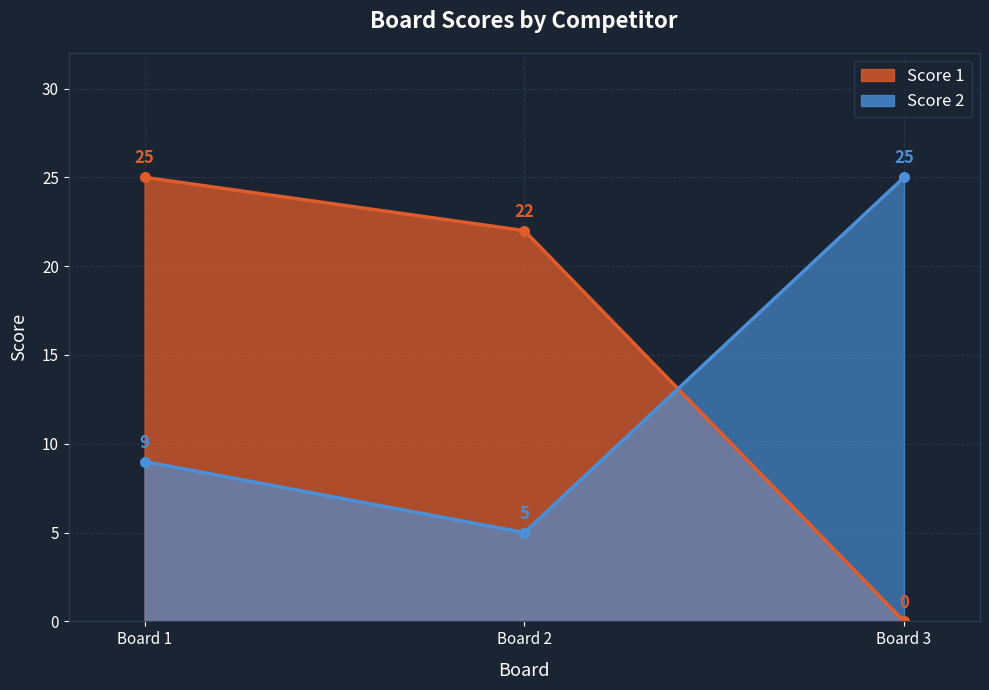

What is the difference between the Score 1 values at Board 3 and Board 2?

22